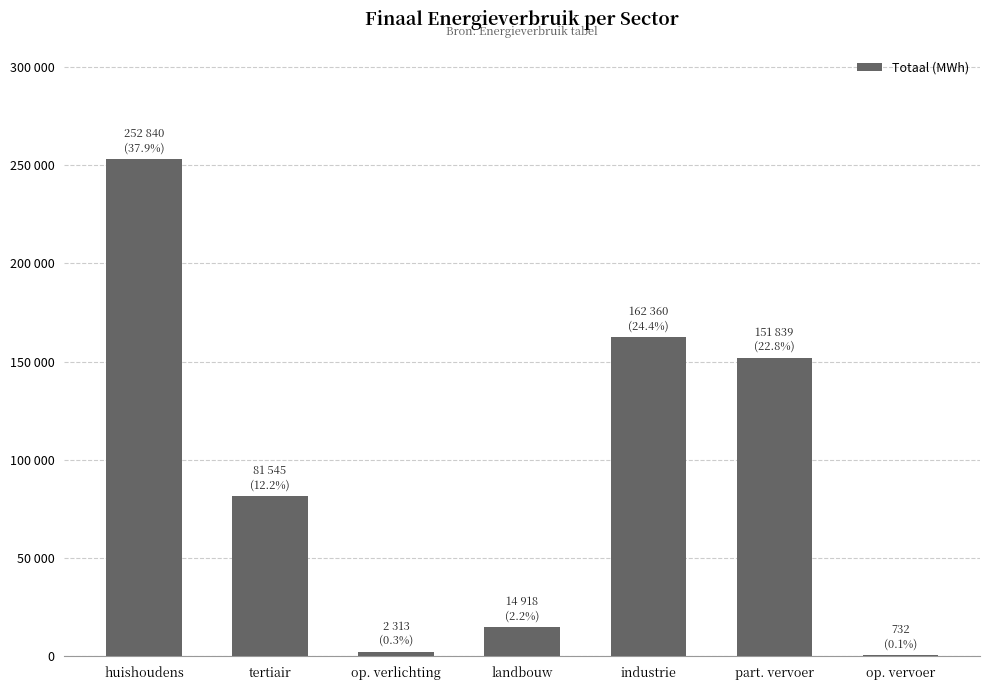

Are the bars horizontal?

No